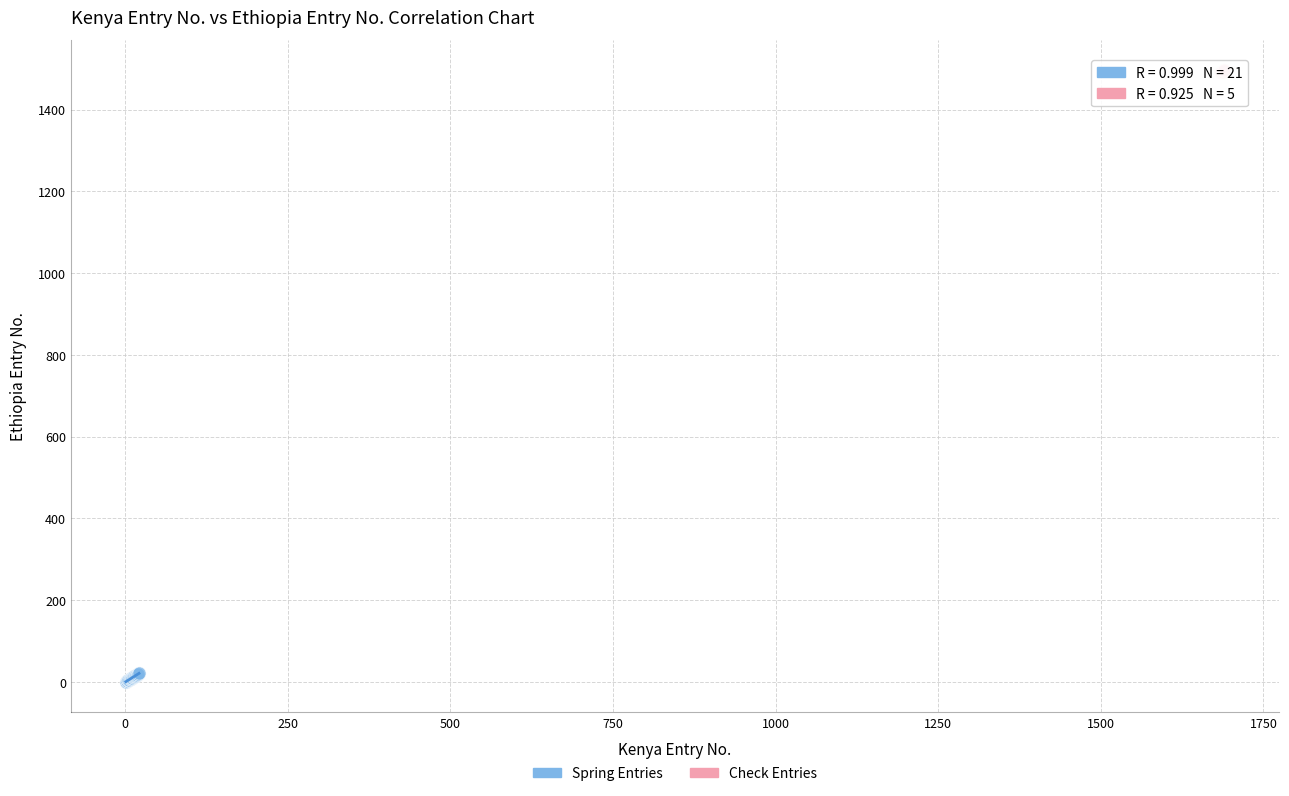

Which series has the largest Y range (max minus min)?

Spring Entries